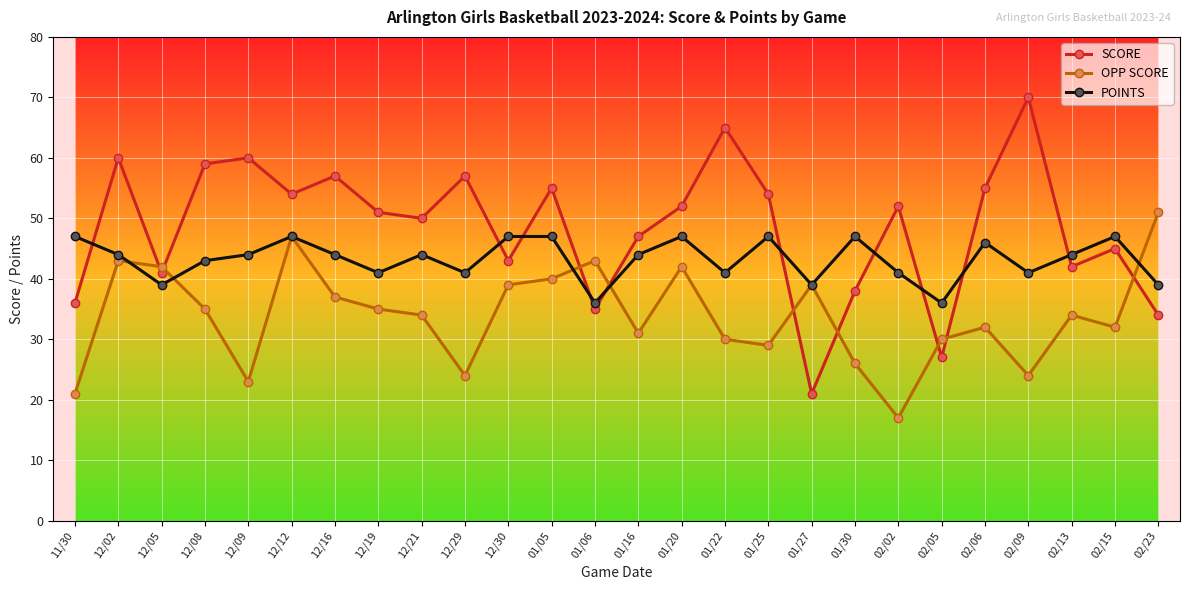

The value of SCORE at 01/25 is 80. True or false?

False